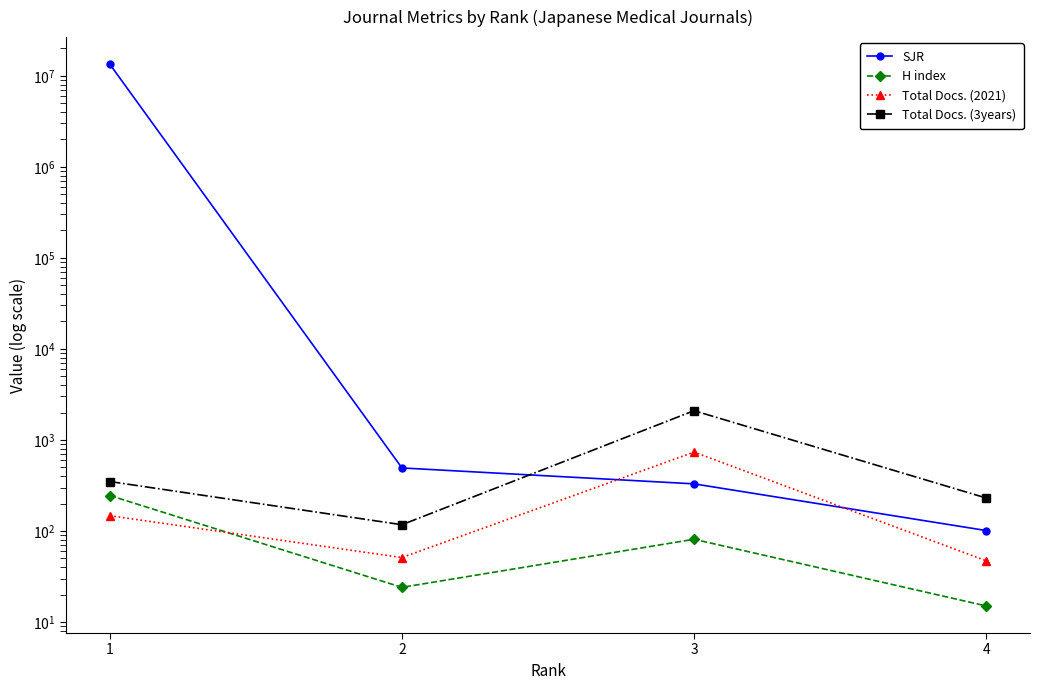

Which series changed the most between 3 and 4?

Total Docs. (3years)